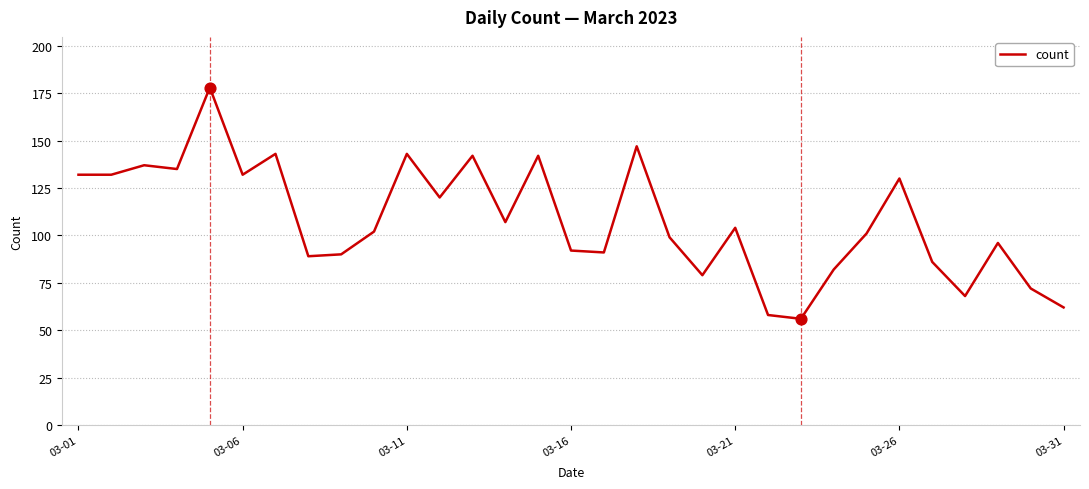

What is the greatest value displayed?

178